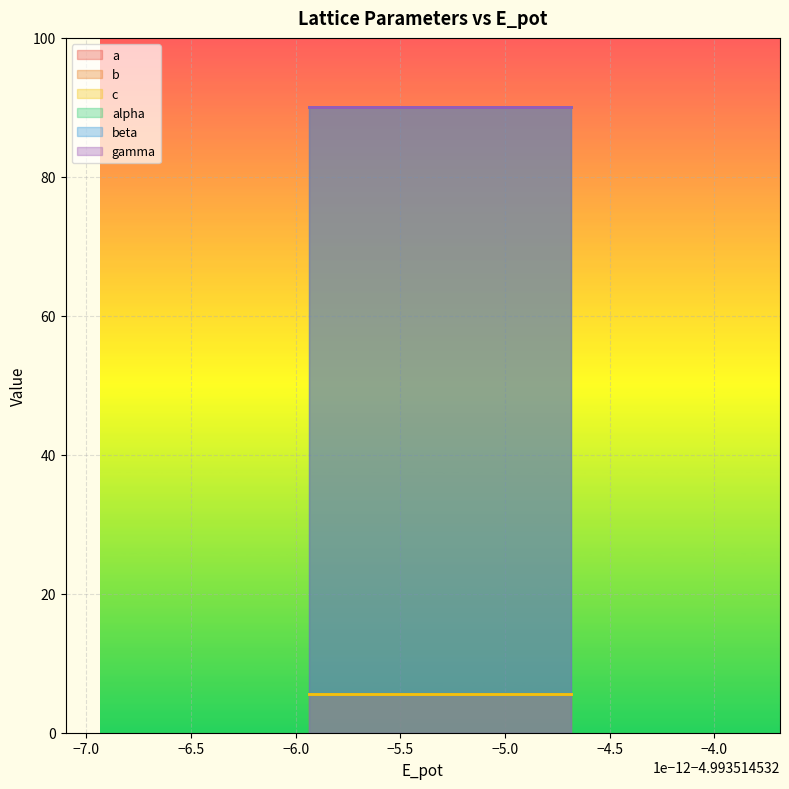

What is the sum of all beta values?

360.0